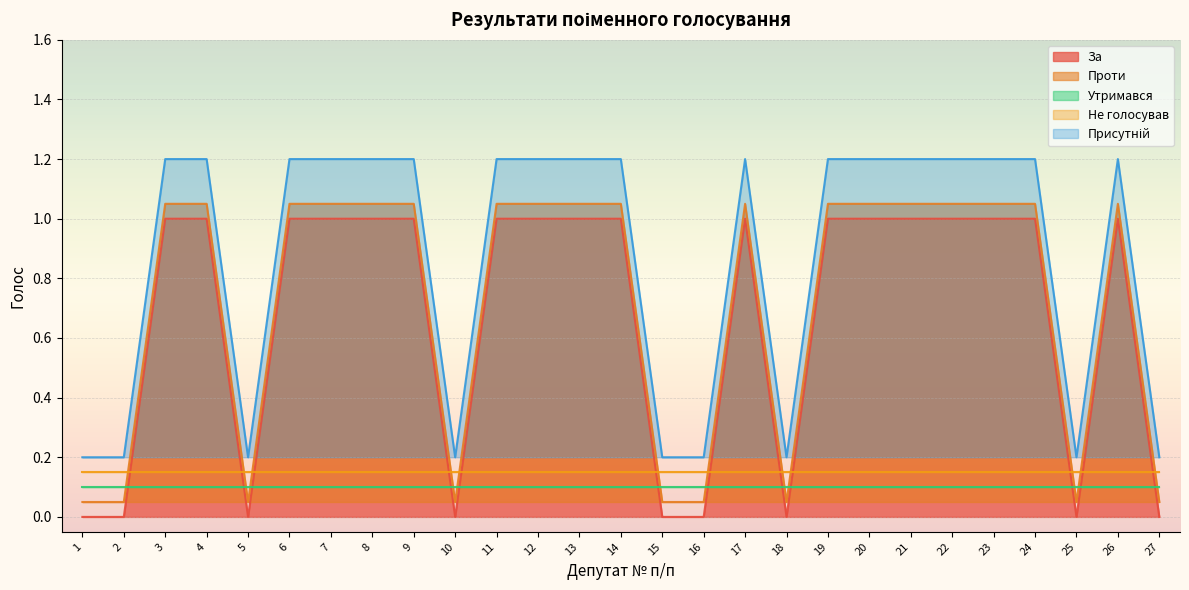

Is it true that Проти equals 1.6 at 4?

False